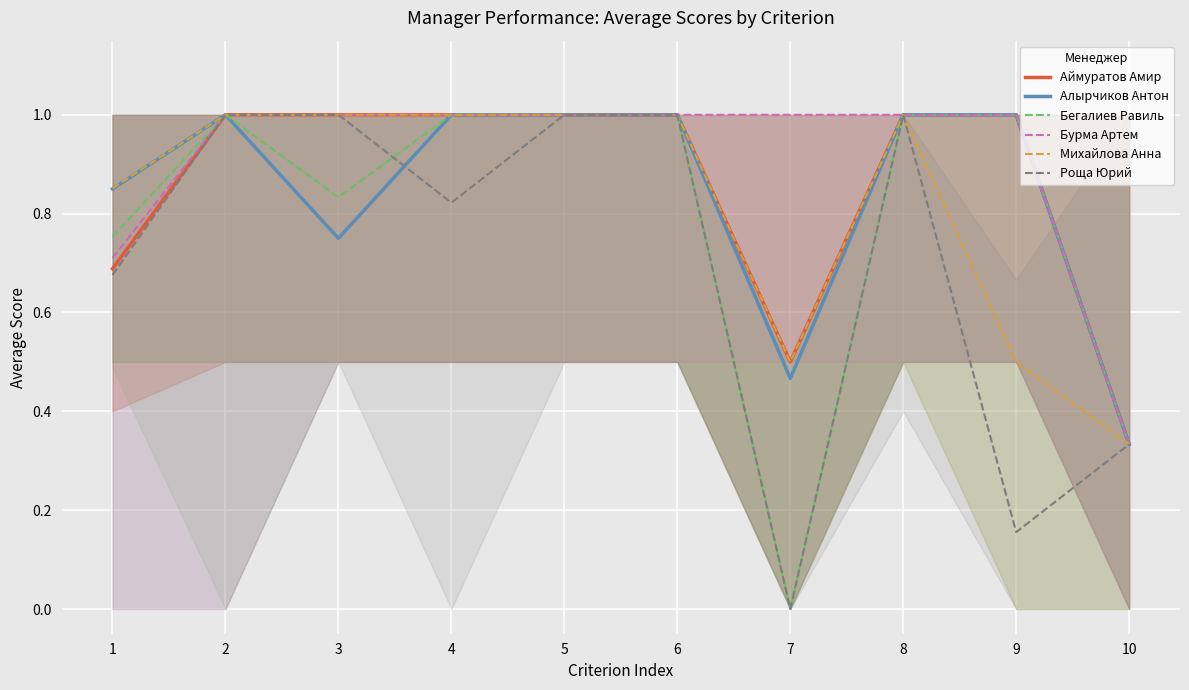

The value of Аймуратов Амир at 10 is 0.6. True or false?

False